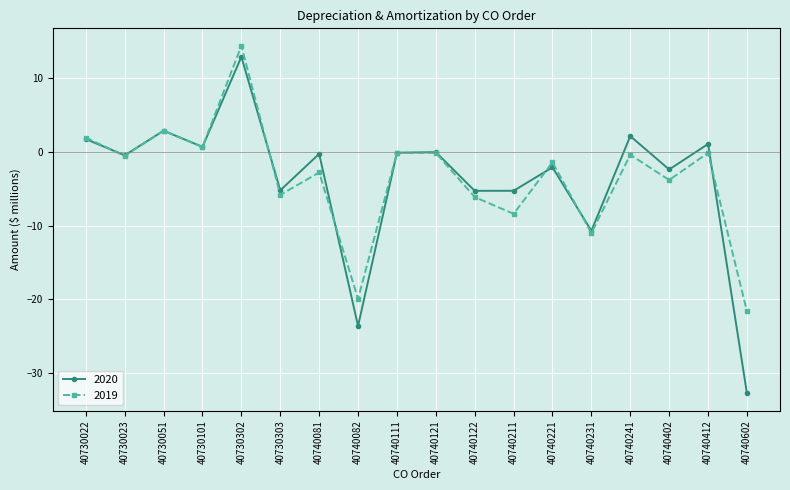

True or false: 2020 and 2019 cross at least once.

True